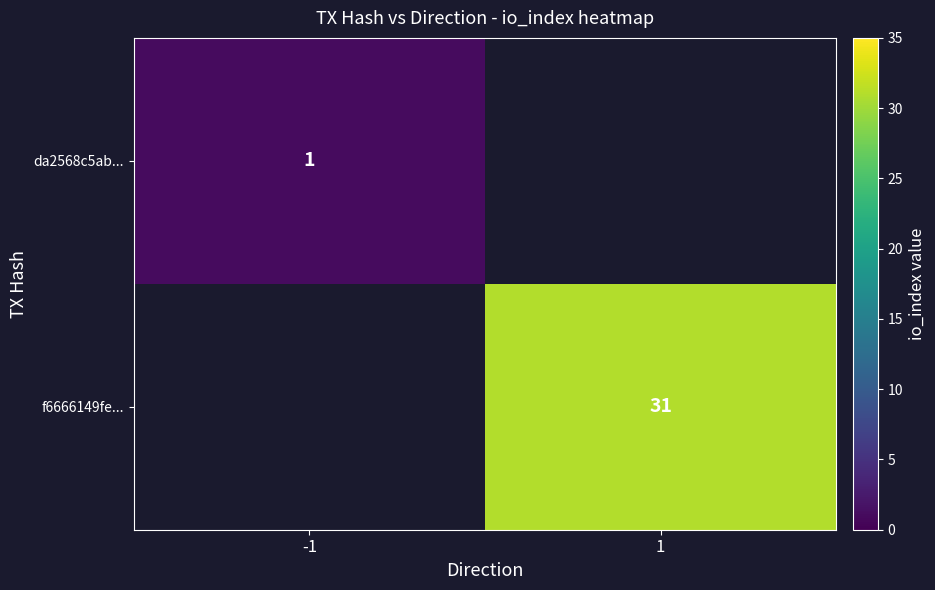

Is the value of da2568c5ab... at -1 greater than the value of f6666149fe... at 1?

No